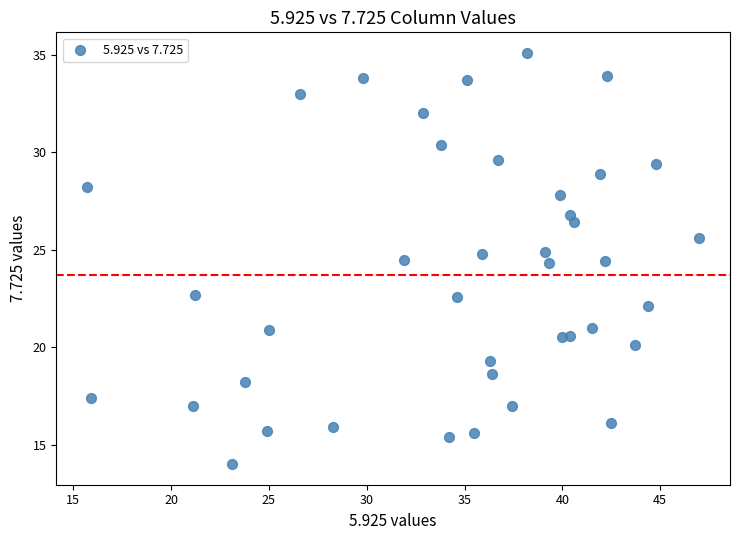

What is the range of X values (max minus min)?

31.3